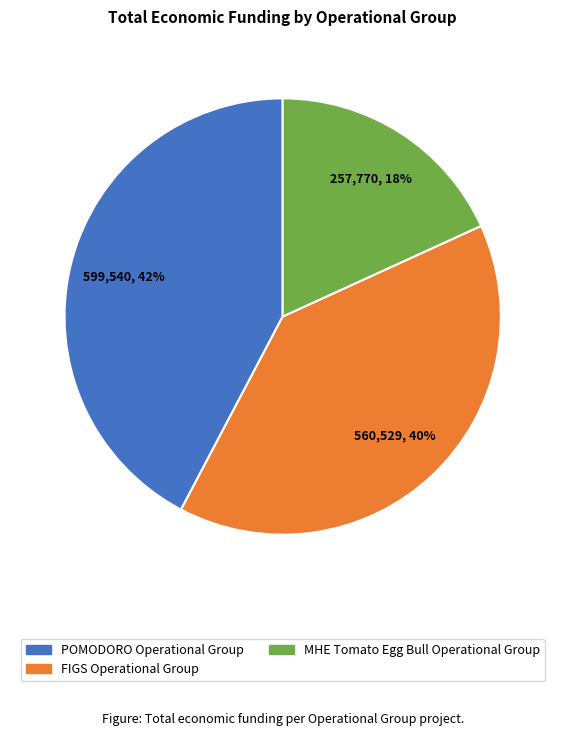

Rank the categories by value from highest to lowest.

POMODORO Operational Group, FIGS Operational Group, MHE Tomato Egg Bull Operational Group